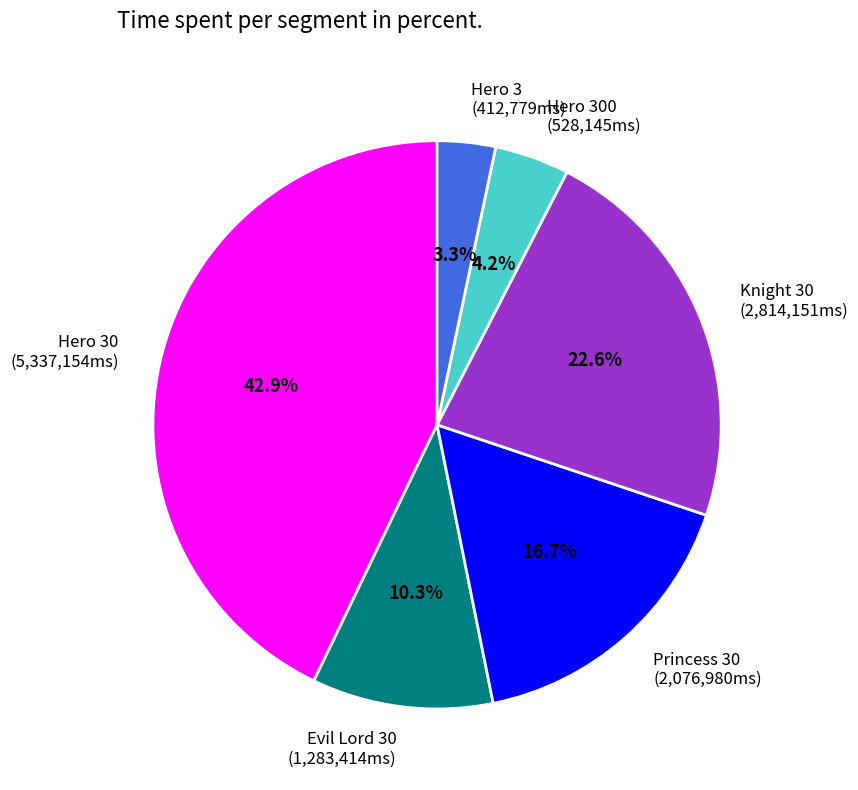

Combined, do Hero 3 (412,779ms) and Princess 30 (2,076,980ms) account for over 50%?

No